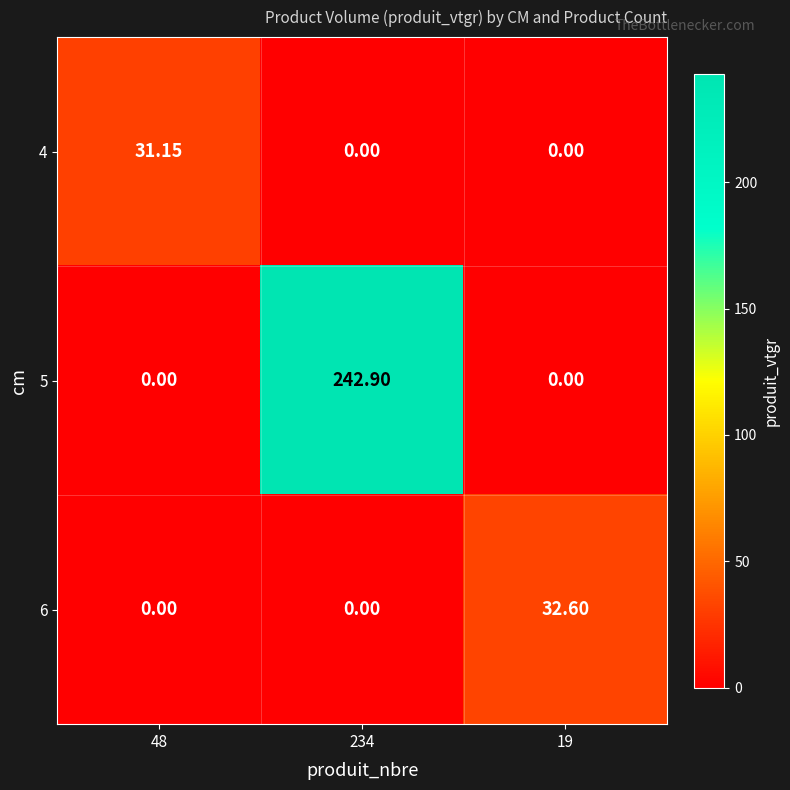

List the series in order of their peak value, lowest first.

4, 6, 5